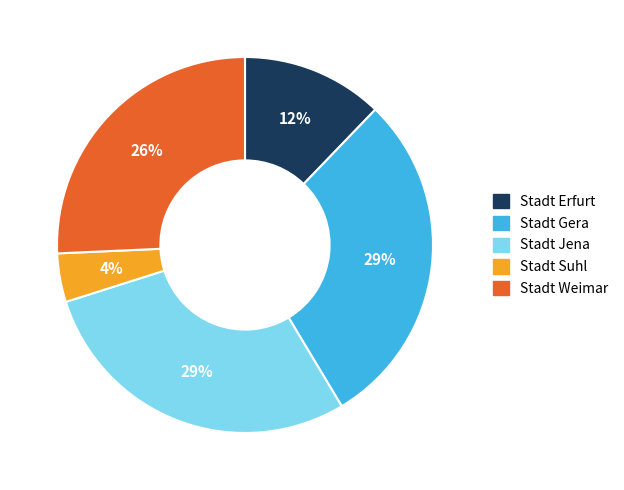

Is there a majority slice in this chart?

No